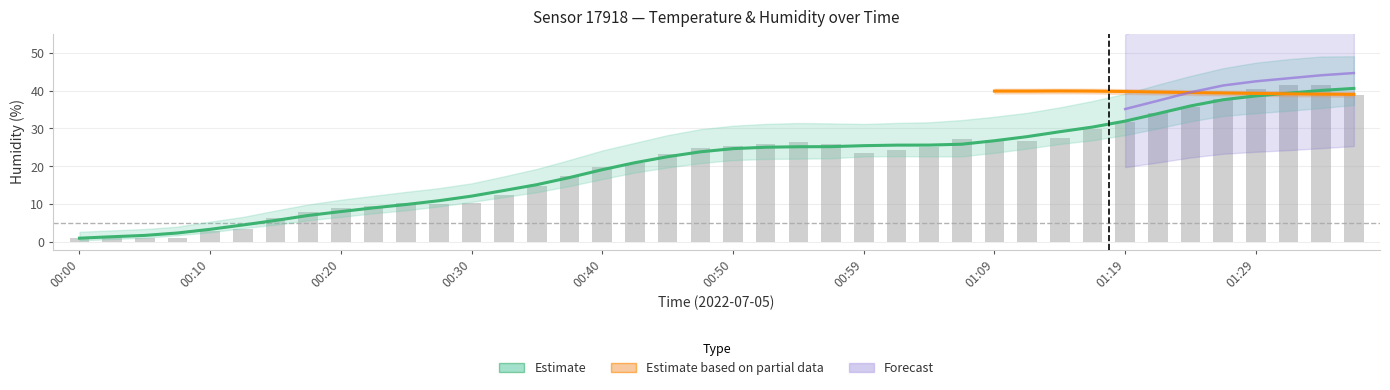

What is the difference between the maximum and second lowest values?

39.2